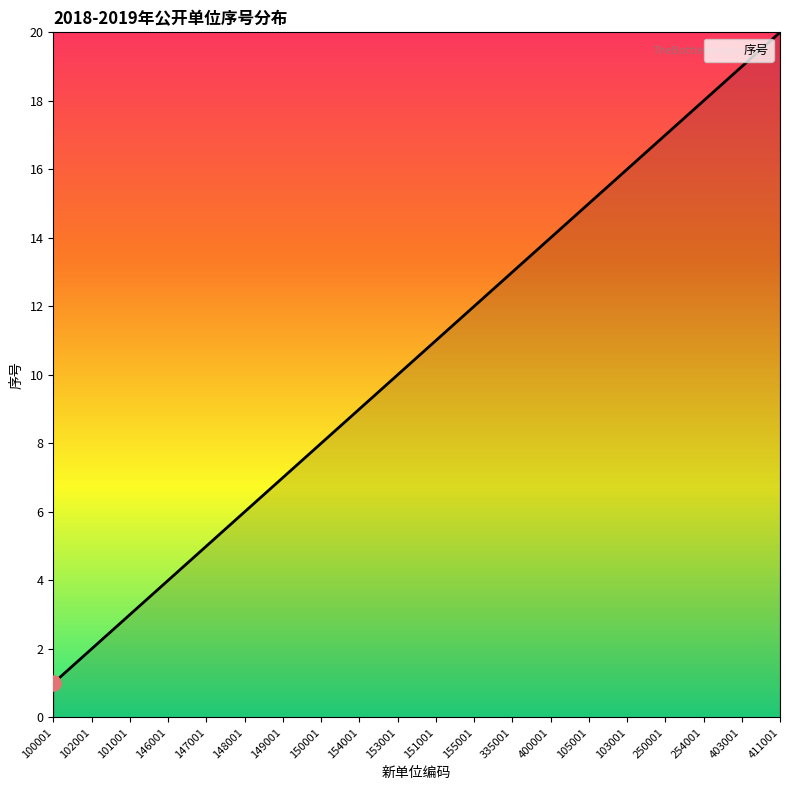

Approximately how many times larger is the value at 147001 compared to 105001?

0.3